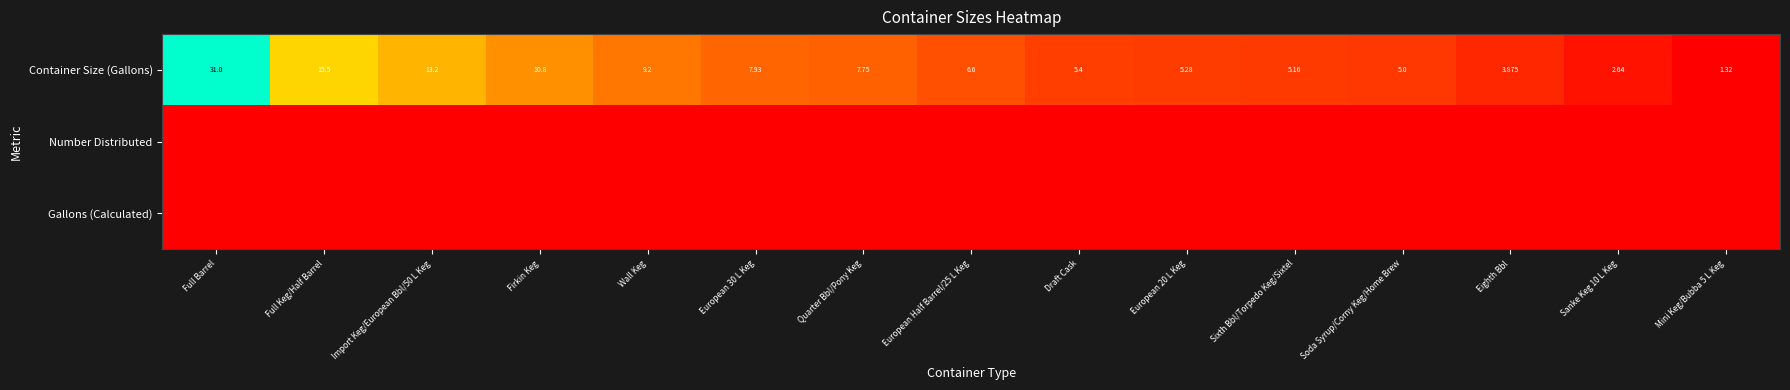

What is the spread (max minus min) of values at Full Keg/Half Barrel?

0.5